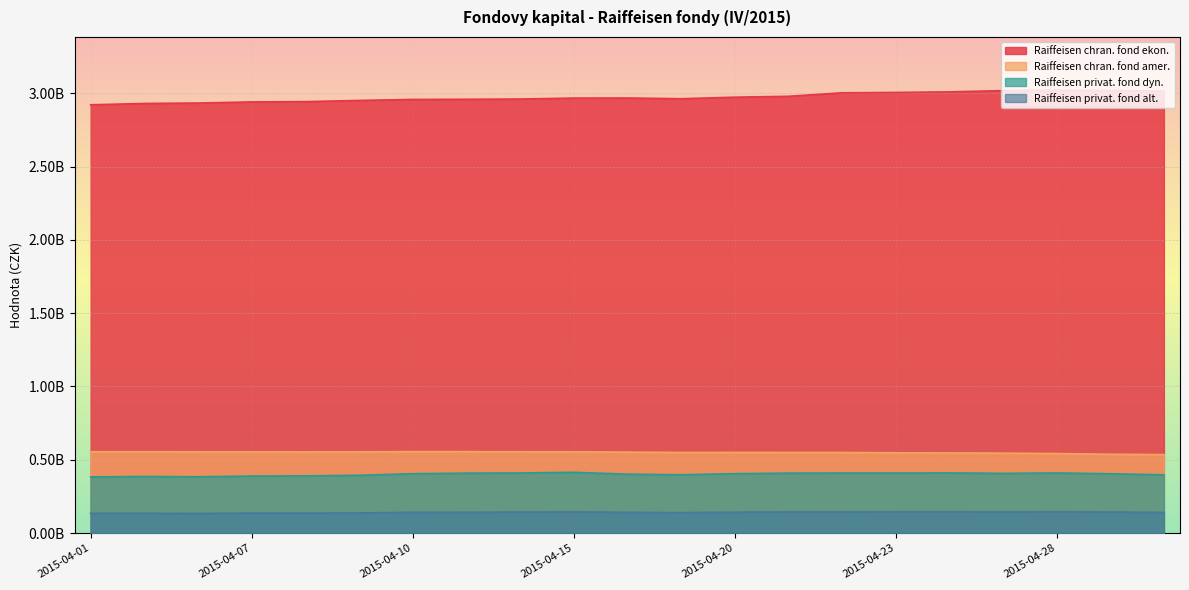

How many lines are shown in the chart?

4